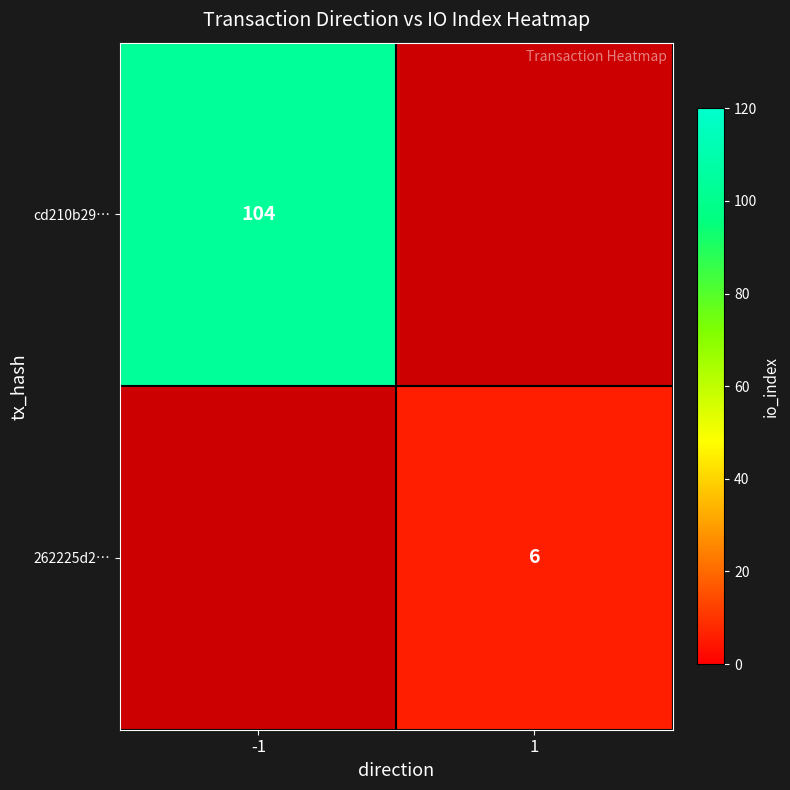

The value of 262225d2… at 1 is 3.0. True or false?

False